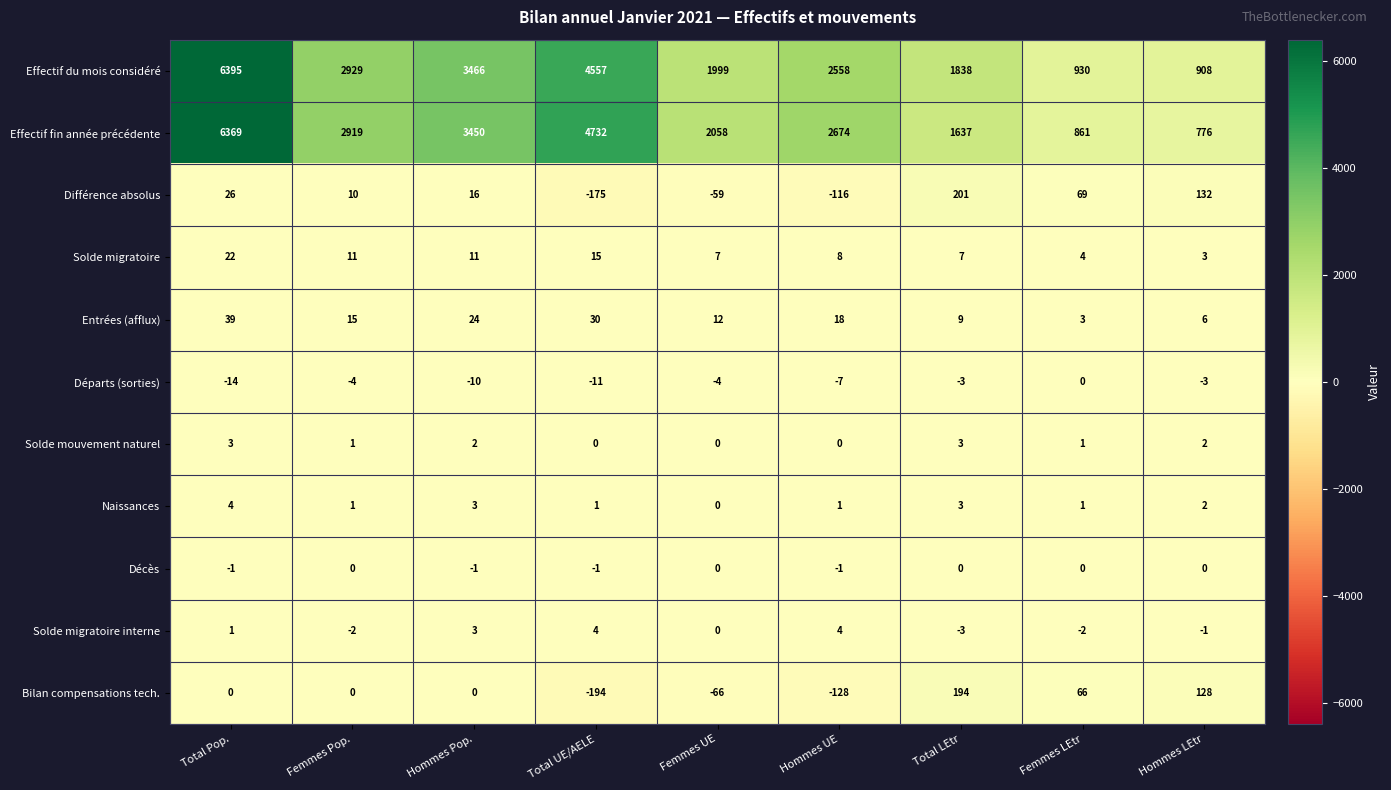

What is the difference between the maximum and second lowest values in the Départs (sorties) series?

11